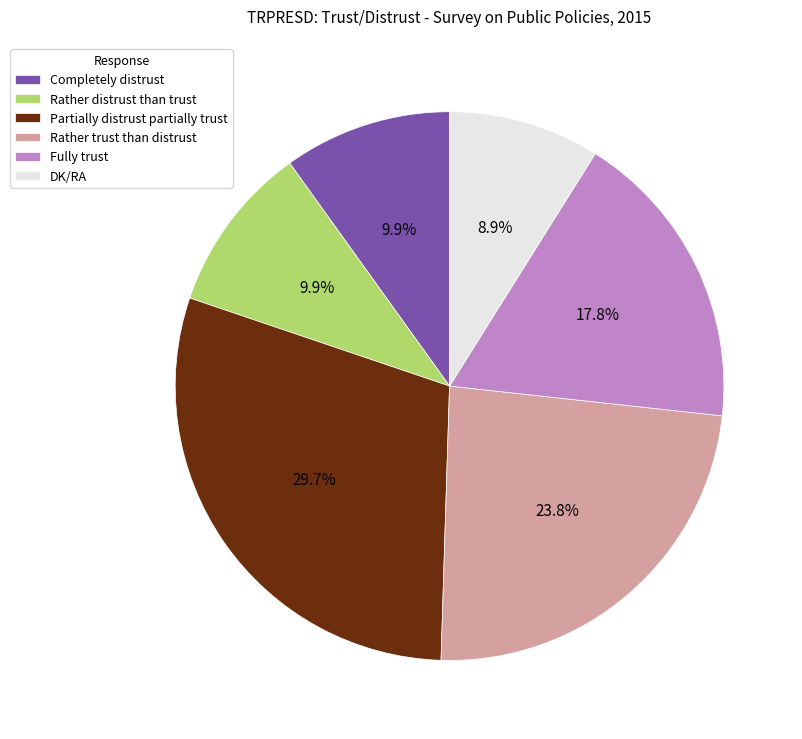

Is Completely distrust the majority of the pie?

No